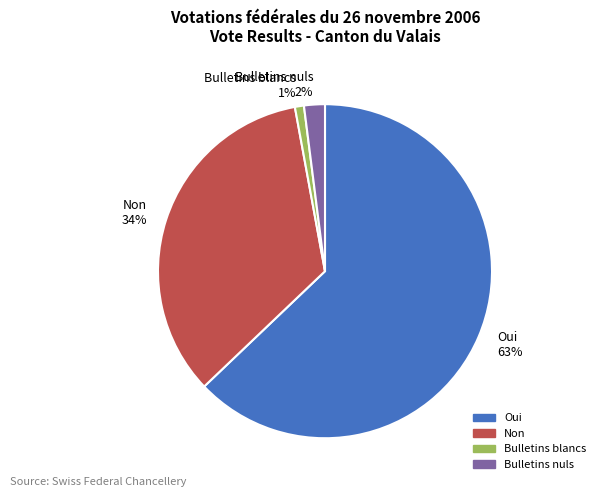

Rank the categories by value from highest to lowest.

Oui, Non, Bulletins nuls, Bulletins blancs